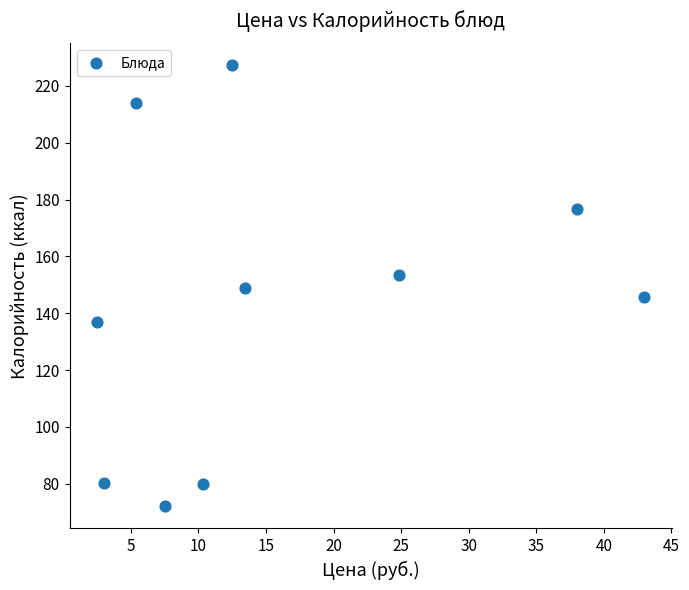

What is the average Y value?

143.6